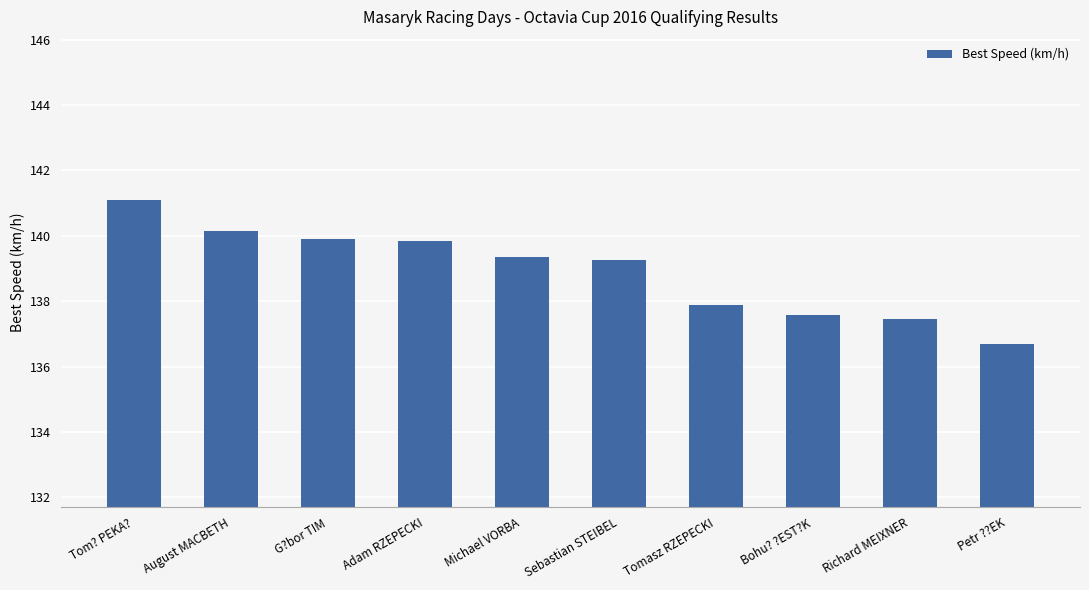

True or false: the data shows 136.7 at Petr ??EK.

True